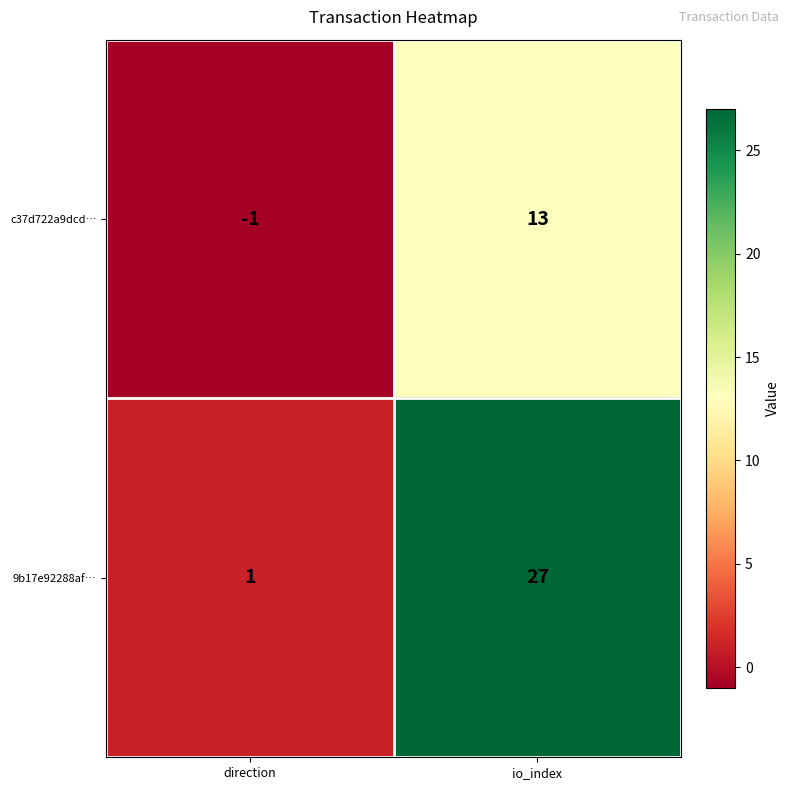

Is the value of 9b17e92288af… at io_index greater than the value of c37d722a9dcd… at direction?

Yes